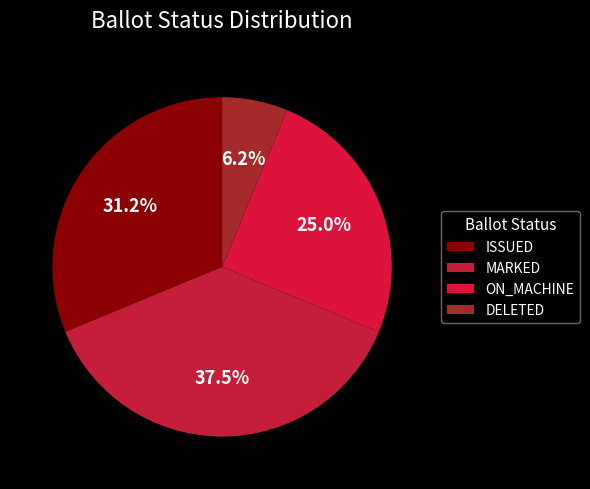

How many segments does this pie chart have?

4